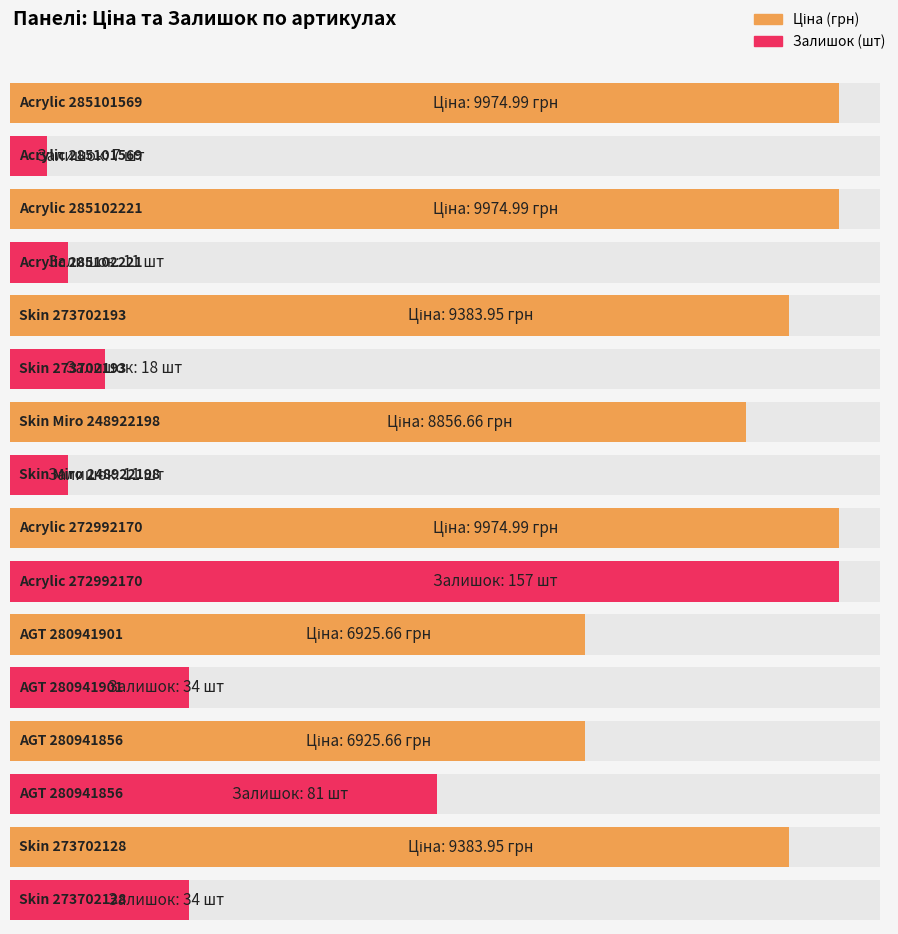

Are the bars grouped side by side (vs. stacked)?

Yes